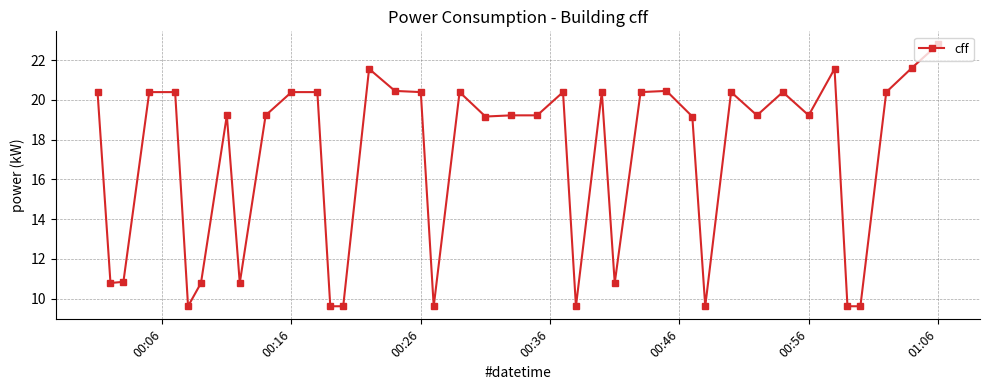

True or false: there are more than 0 points higher than both neighbors.

True